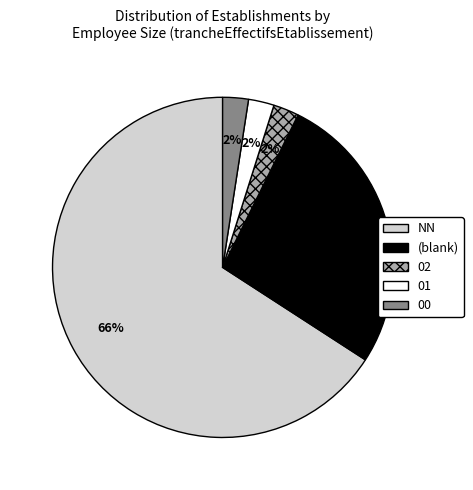

Count the number of slices in the pie.

5